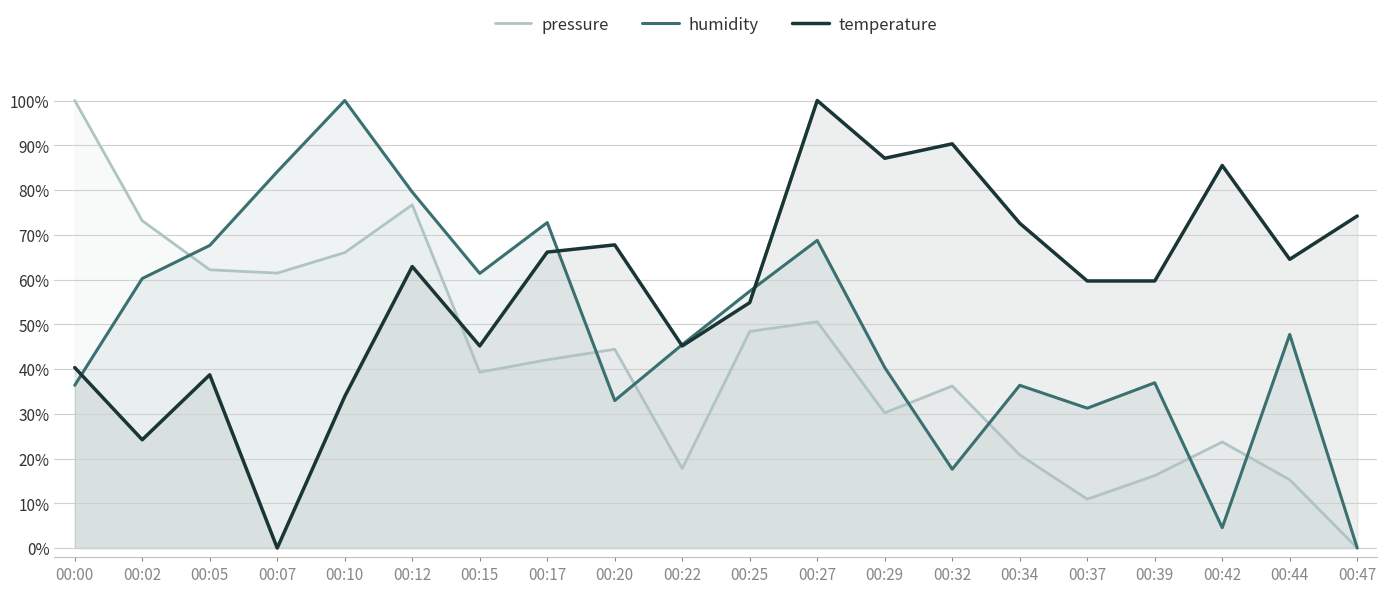

At which label does pressure reach its peak?

00:00